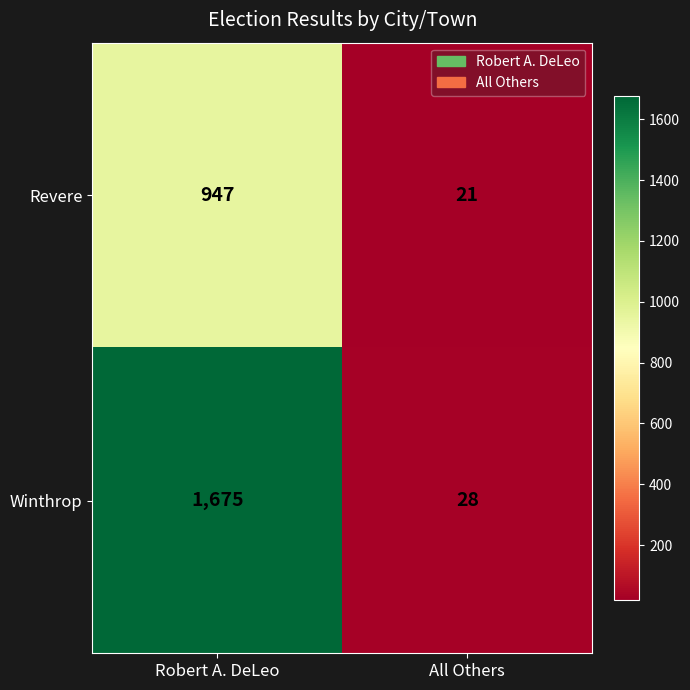

True or false: Winthrop has a value of 28 at All Others.

True